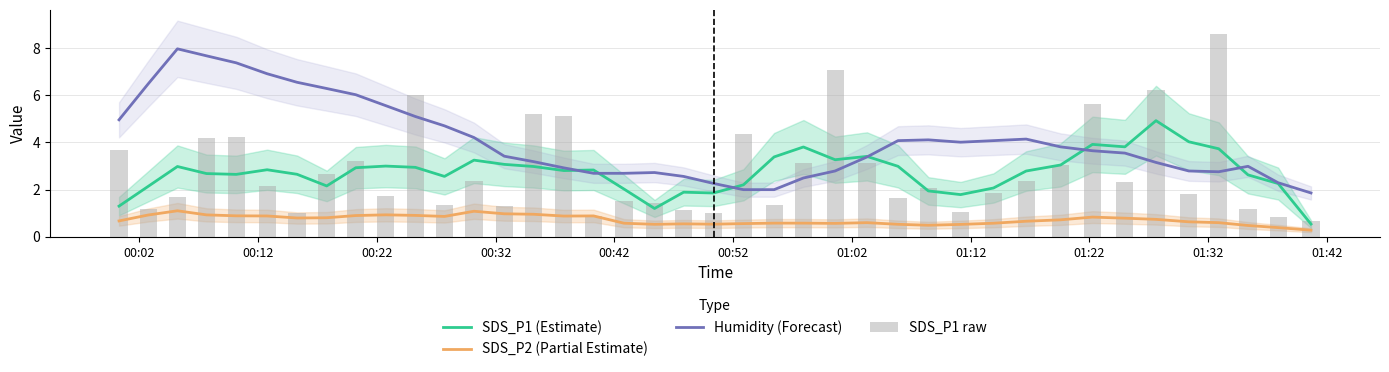

Reading left to right, what are all the values shown in this chart?

SDS_P1 (Estimate): 1.3	2.1	3.0	2.7	2.6	2.8	2.7	2.2	2.9	3.0	2.9	2.6	3.3	3.1	3.0	2.8	2.8	2.0	1.2	1.9	1.9	2.2	3.4	3.8	3.3	3.4	3.0	1.9	1.8	2.1	2.8	3.0	3.9	3.8	4.9	4.0	3.7	2.6	2.3	0.5
SDS_P2 (Partial Estimate): 0.7	0.9	1.1	0.9	0.9	0.9	0.8	0.8	0.9	0.9	0.9	0.9	1.1	1.0	1.0	0.9	0.9	0.6	0.5	0.6	0.5	0.6	0.6	0.6	0.6	0.6	0.5	0.5	0.5	0.6	0.7	0.7	0.8	0.8	0.7	0.6	0.6	0.5	0.4	0.3
Humidity (Forecast): 5.0	6.5	8.0	7.7	7.4	6.9	6.6	6.3	6.0	5.6	5.1	4.7	4.2	3.4	3.2	2.9	2.7	2.7	2.7	2.6	2.3	2.0	2.0	2.5	2.8	3.4	4.1	4.1	4.0	4.1	4.1	3.8	3.6	3.6	3.2	2.8	2.8	3.0	2.3	1.9
SDS_P1 raw: 3.7	1.2	1.7	4.2	4.2	2.2	1.0	2.6	3.2	1.8	6.0	1.4	2.4	1.3	5.2	5.1	0.9	1.5	1.4	1.1	1.0	4.3	1.4	3.1	7.1	3.1	1.6	2.0	1.1	1.9	2.4	3.0	5.7	2.3	6.2	1.8	8.6	1.2	0.8	0.7